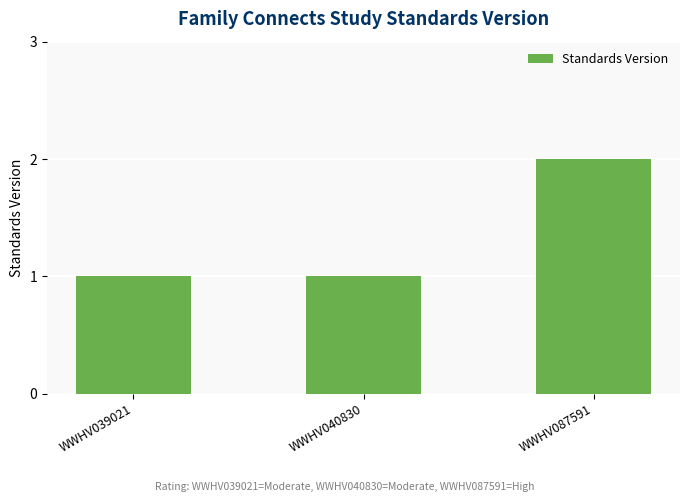

At which category does the chart reach its peak across all series?

WWHV087591